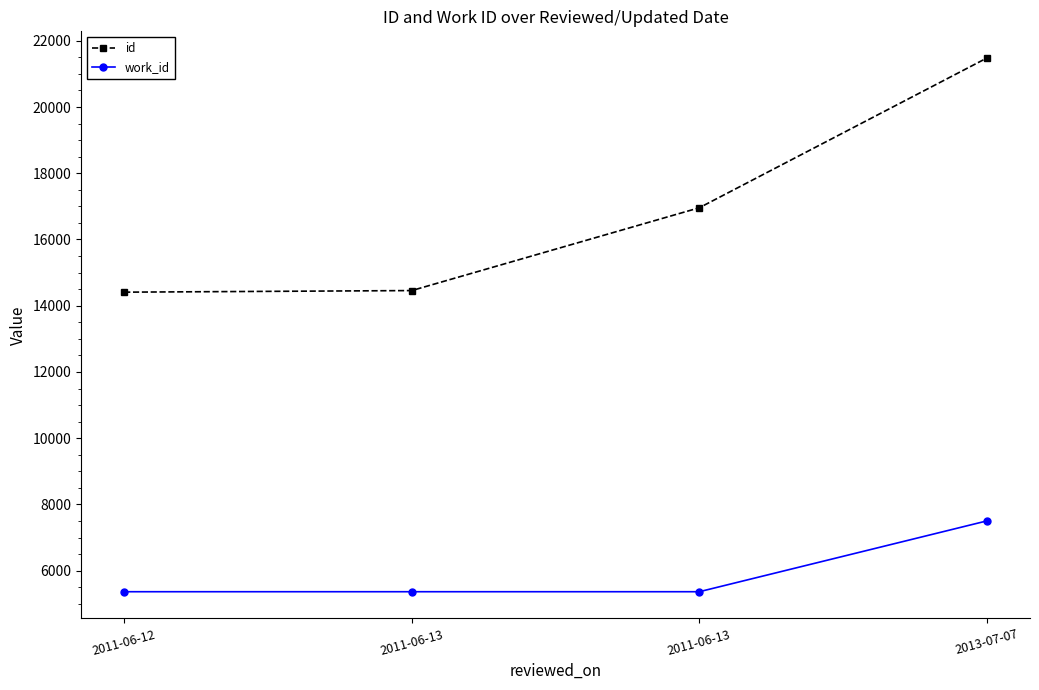

At which label does id first exceed 16958?

2013-07-07